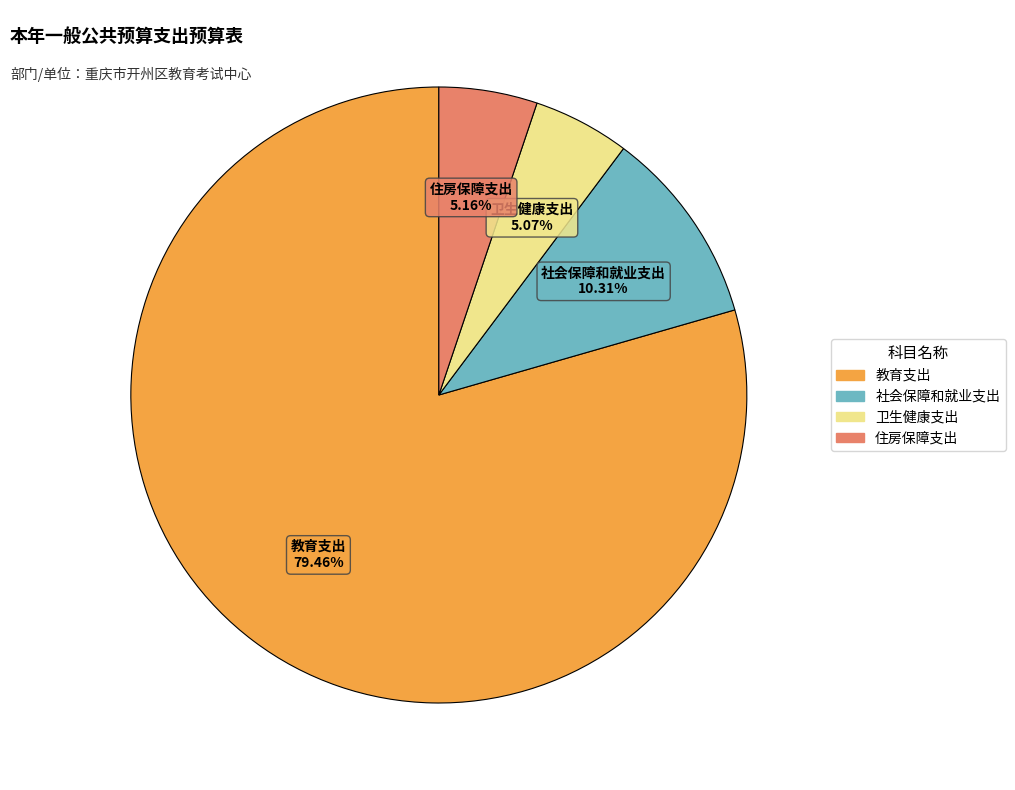

What percentage is the 社会保障和就业支出 slice, to the nearest percent?

10%